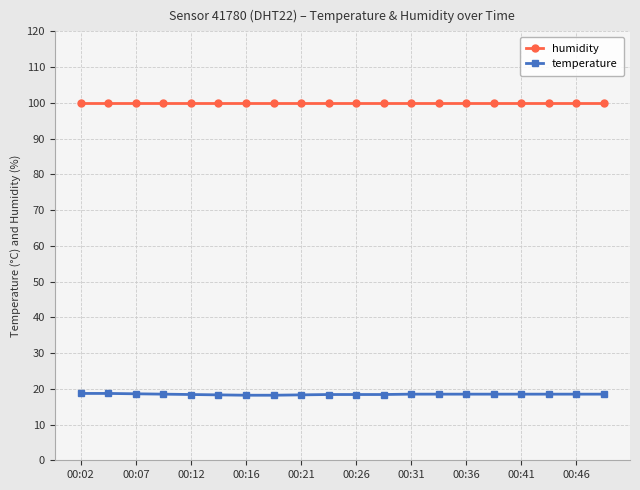

What is the sum of all temperature values?

369.1